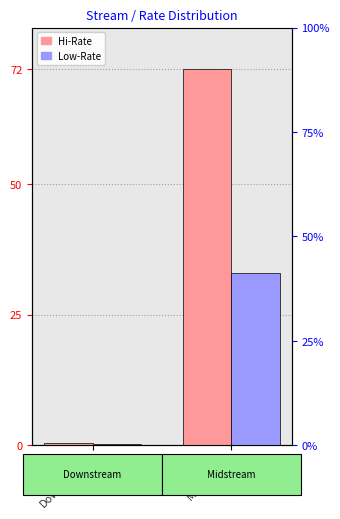

Reading right to left, list all the values displayed in this chart.

Hi-Rate: 72.0	0.4
Low-Rate: 33.0	0.2